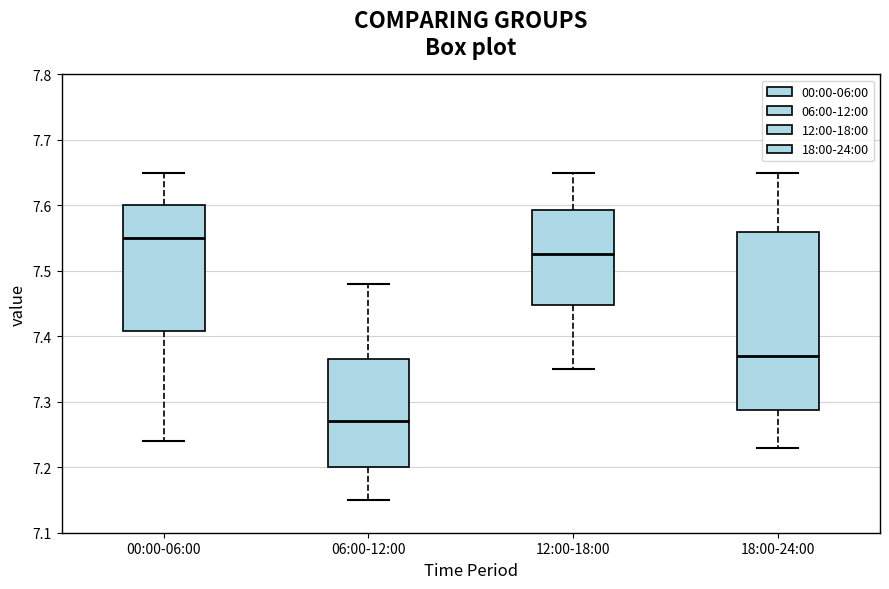

Where does the lower whisker of the box for 18:00-24:00 end on the y-axis? The values are not printed on the chart, so give them approximately, as read against the axis.

7.23